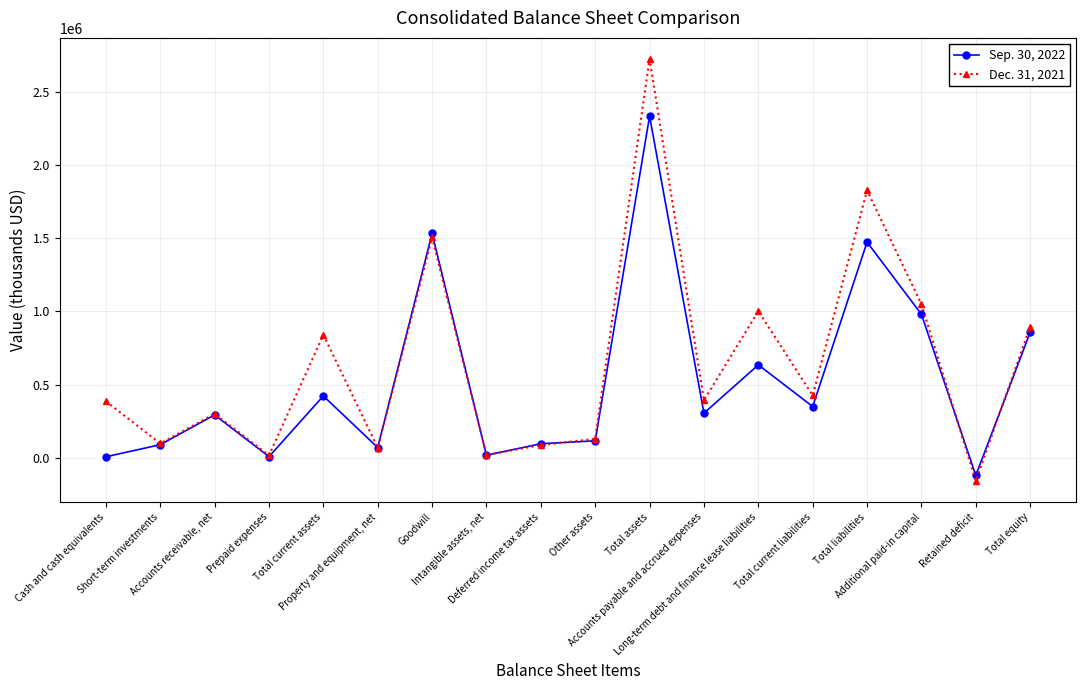

Rank the series by their maximum value, from highest to lowest.

Dec. 31, 2021, Sep. 30, 2022